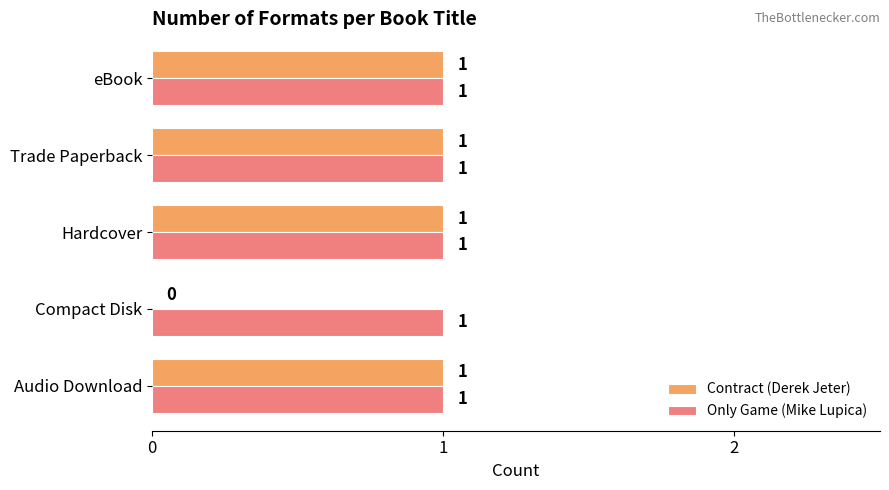

What is the maximum value shown in the chart?

1